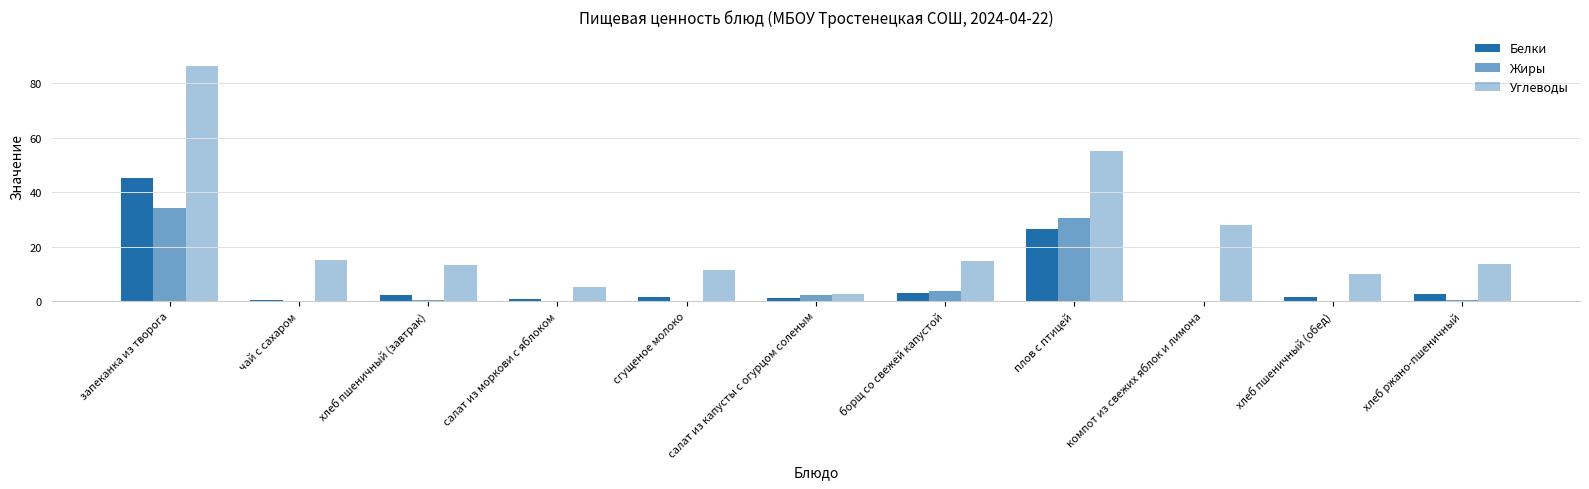

What is the difference between the second highest and second lowest values in the Углеводы series?

50.0